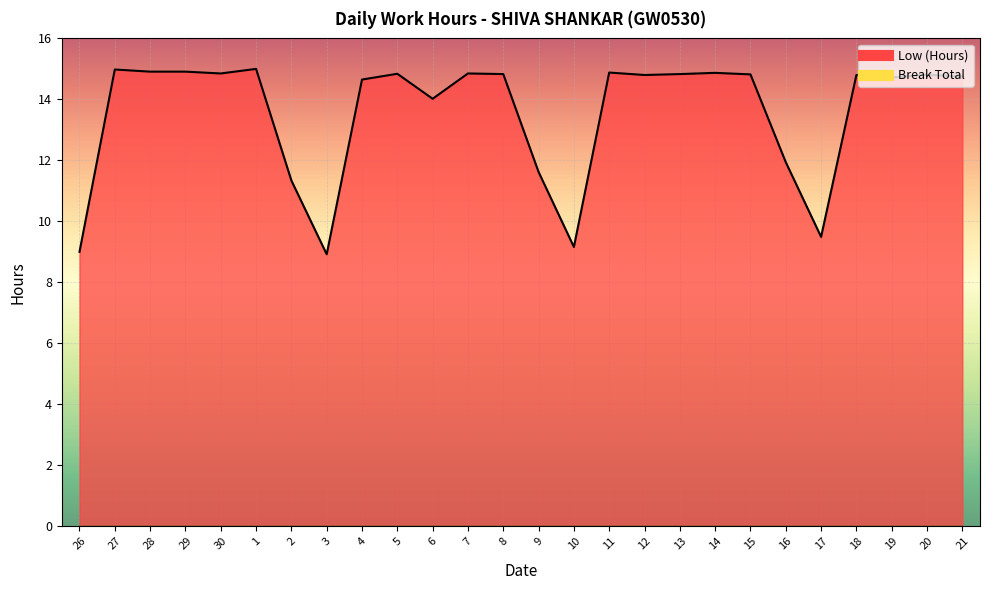

How many distinct data groups are displayed?

1